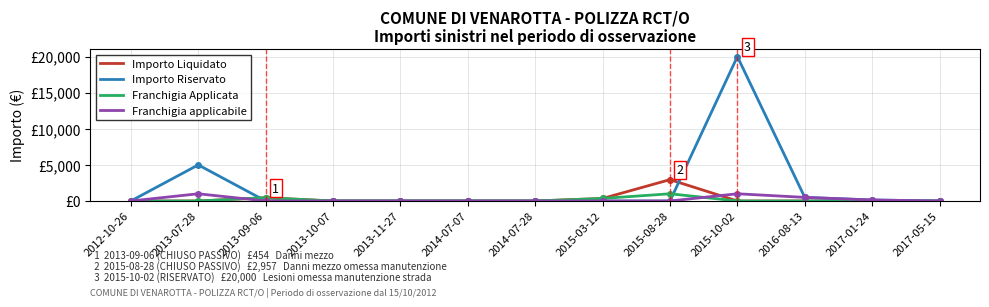

Does the chart have visible grid lines?

Yes